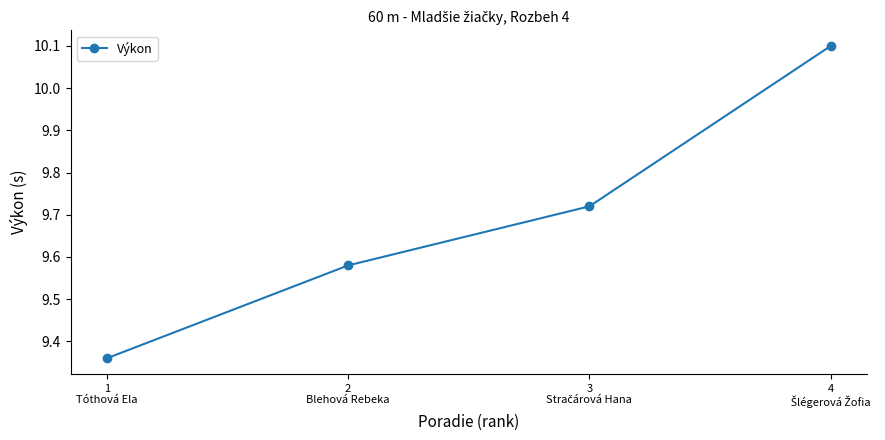

What is the difference between the maximum and minimum values?

0.7